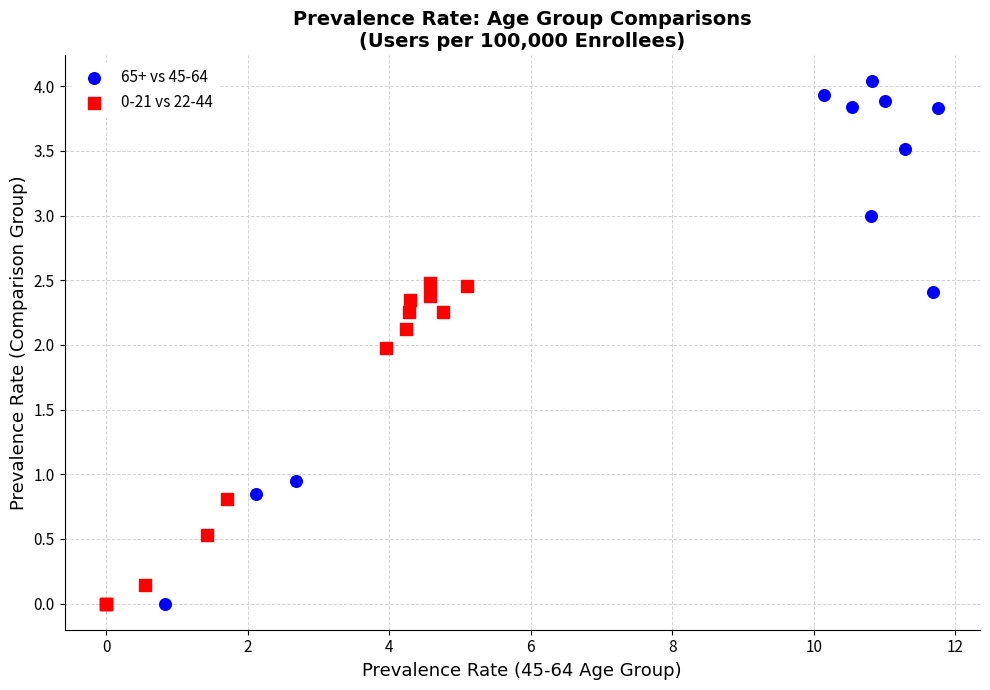

Which series reaches the maximum Y coordinate?

65+ vs 45-64